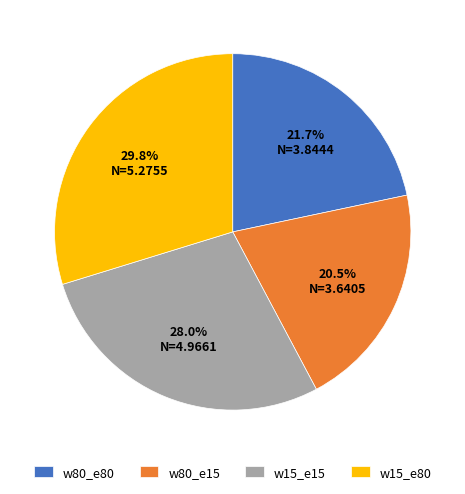

How many slices are in this pie chart?

4